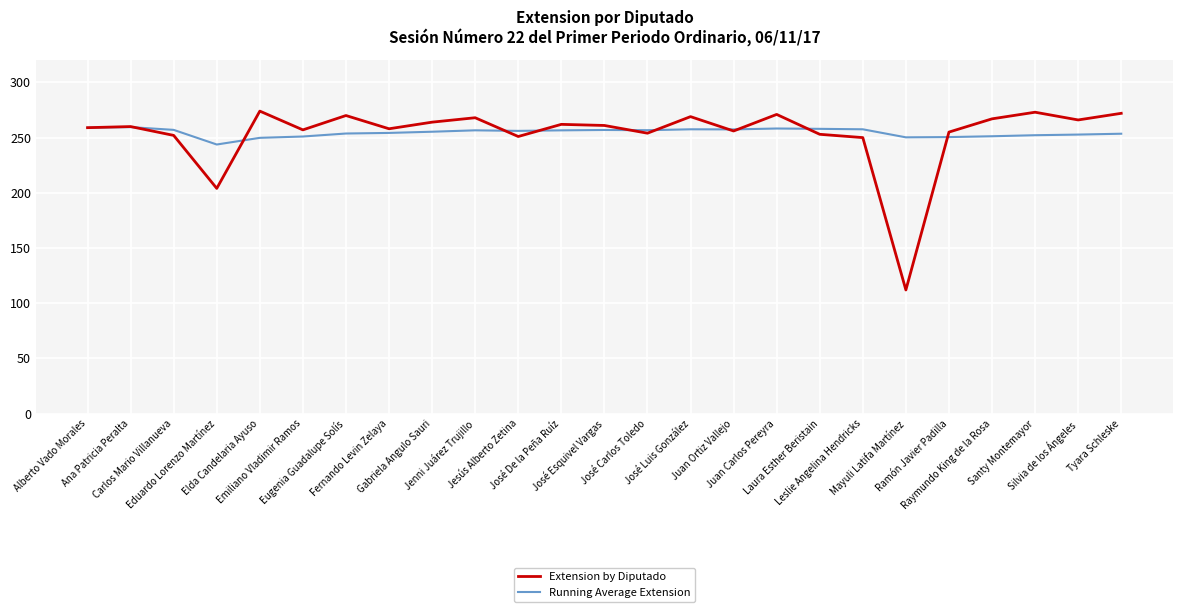

How many interior local valleys does the Extension by Diputado series have?

8